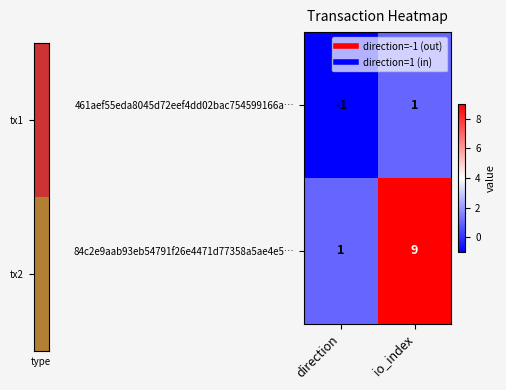

Reading left to right, what are all the values shown in this chart?

461aef55eda8045d72eef4dd02bac754599166a…: direction=-1	io_index=1
84c2e9aab93eb54791f26e4471d77358a5ae4e5…: direction=1	io_index=9